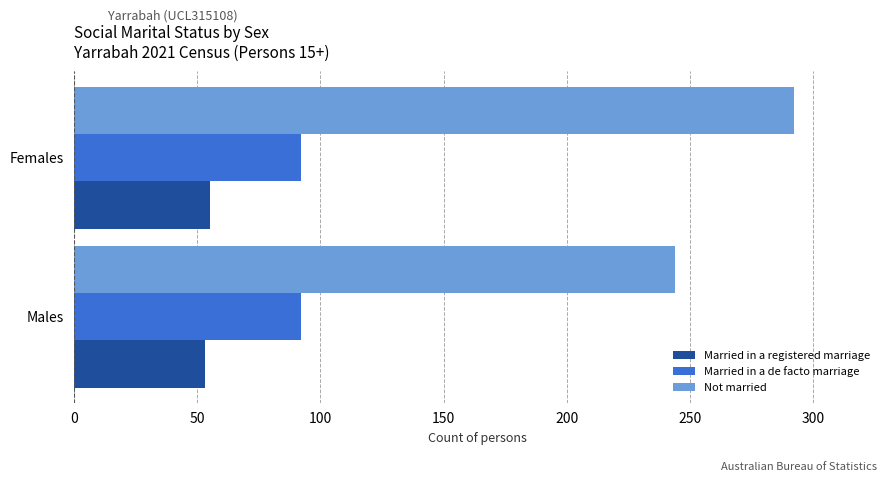

What are all the series names shown in the legend?

Married in a registered marriage, Married in a de facto marriage, Not married